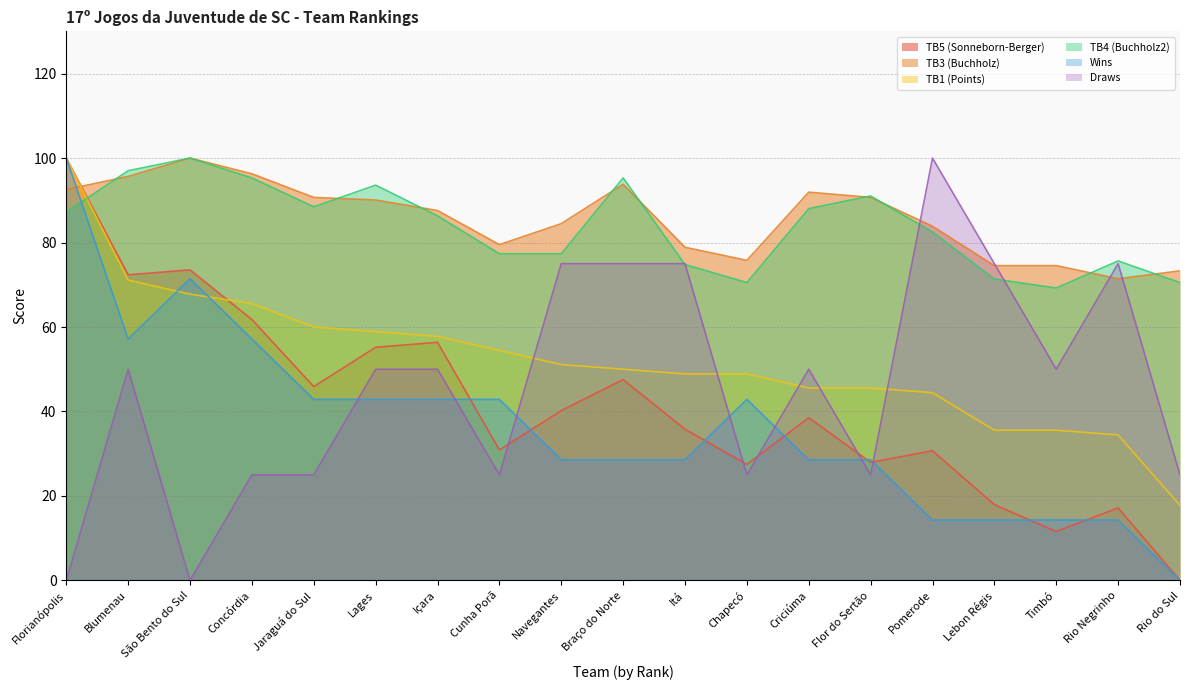

How many data points in Draws are above 50?

6